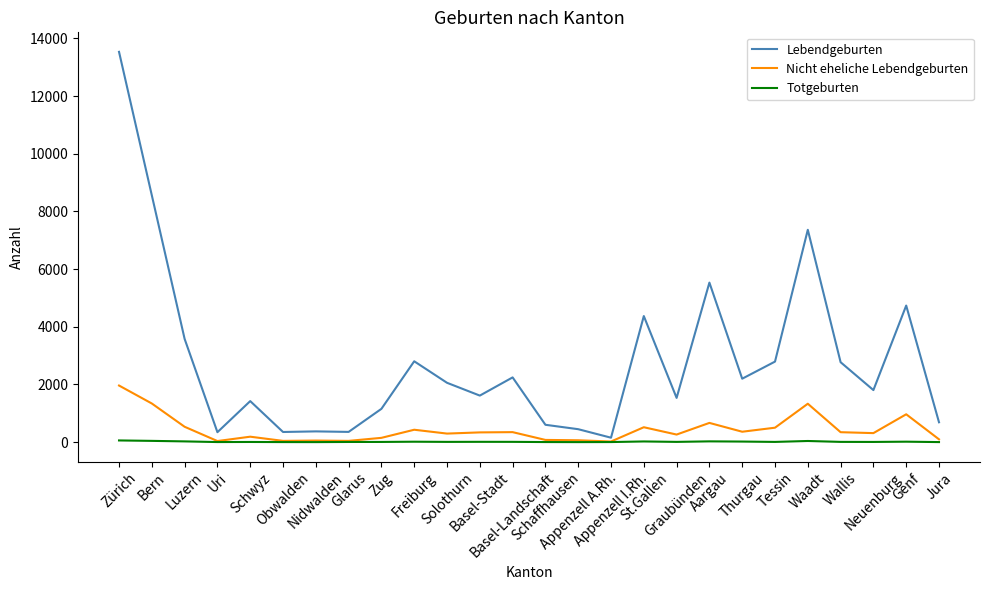

Where is the first local maximum for Nicht eheliche Lebendgeburten?

Schwyz